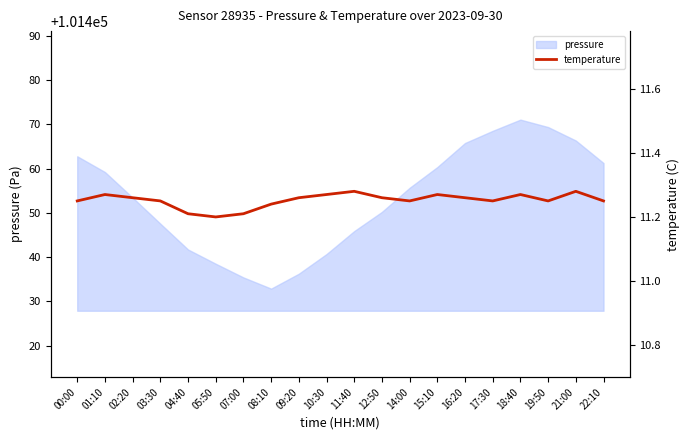

The value at 19:50 is 3.7. True or false?

False